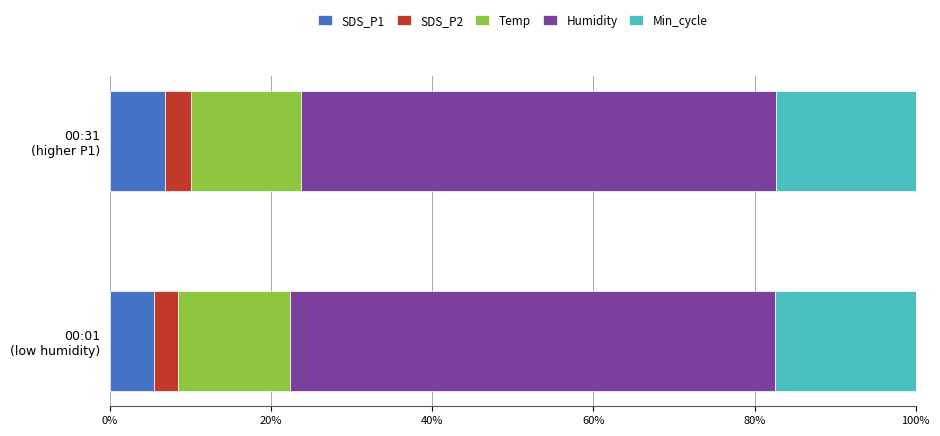

What are all the series names shown in the legend?

SDS_P1, SDS_P2, Temp, Humidity, Min_cycle